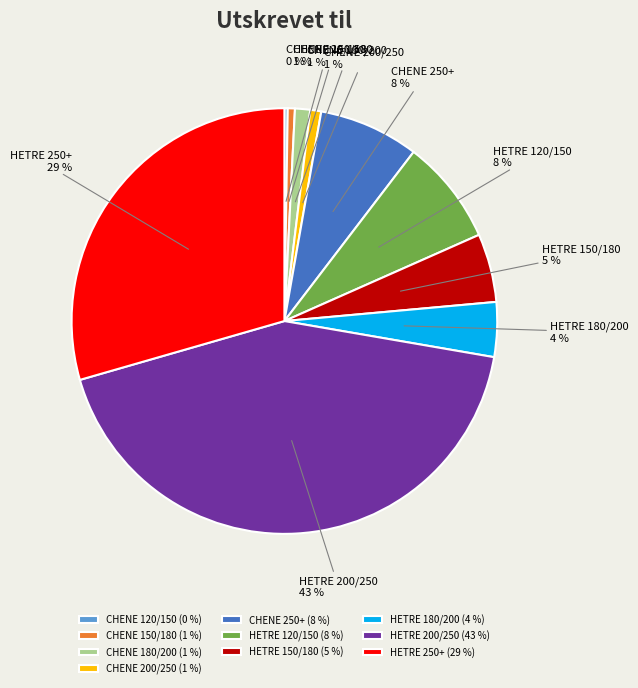

Is the sum of HETRE 250+ and HETRE 150/180 greater than half?

No